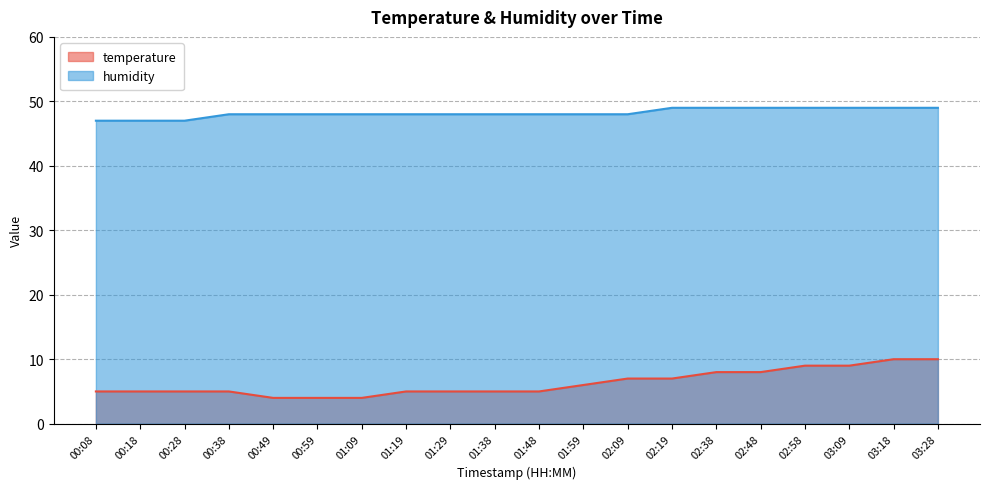

What is the total value across all series at 00:28?

52